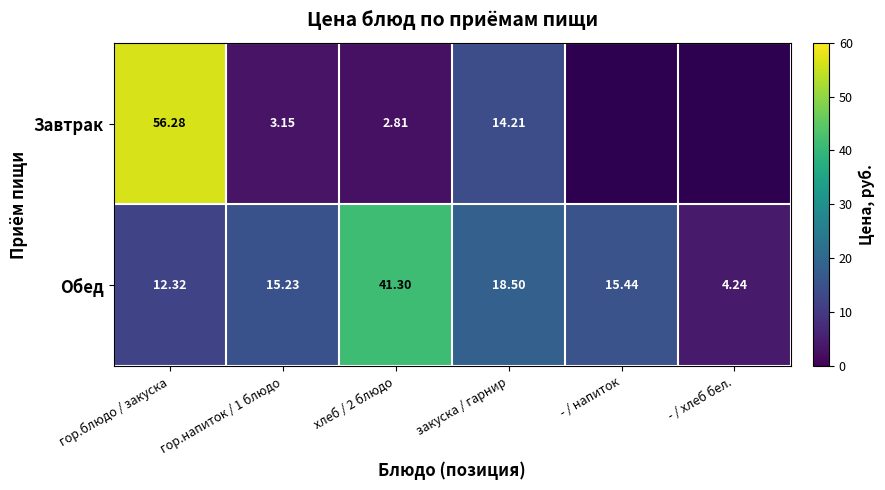

Which category has the lowest value in the Обед series?

- / хлеб бел.